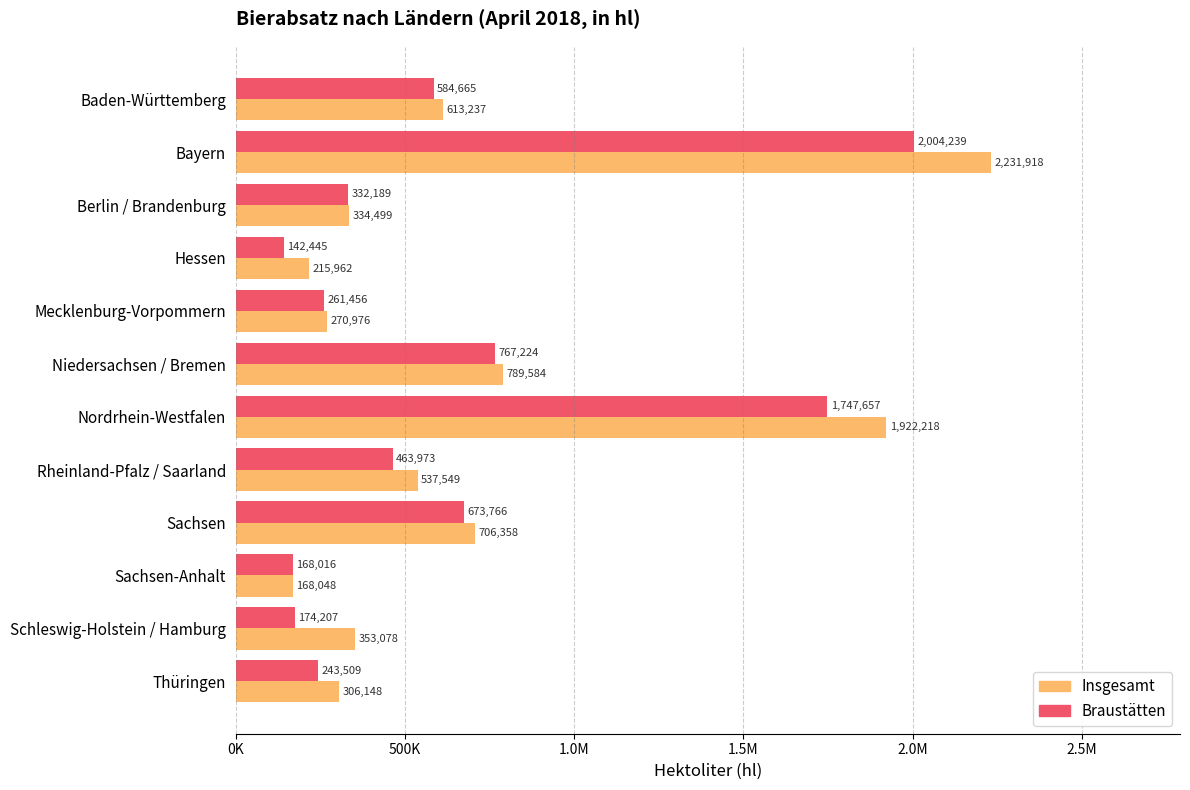

What are all the series names shown in the legend?

Insgesamt, Braustätten